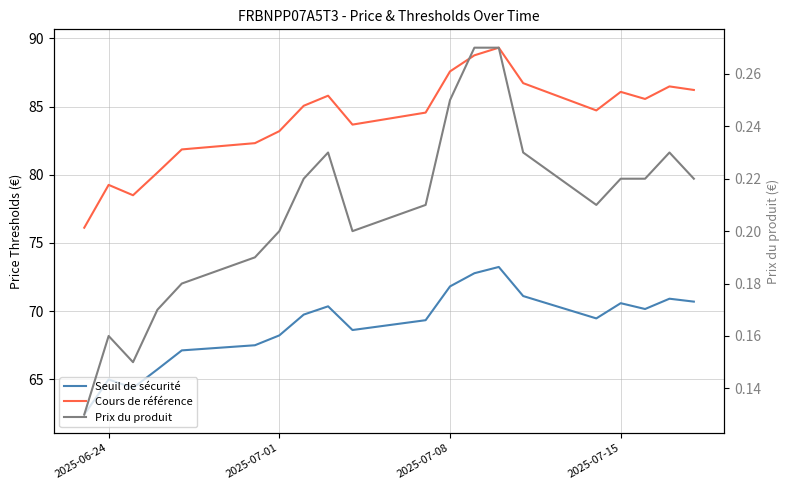

True or false: Prix du produit and Cours de référence cross at least once.

False